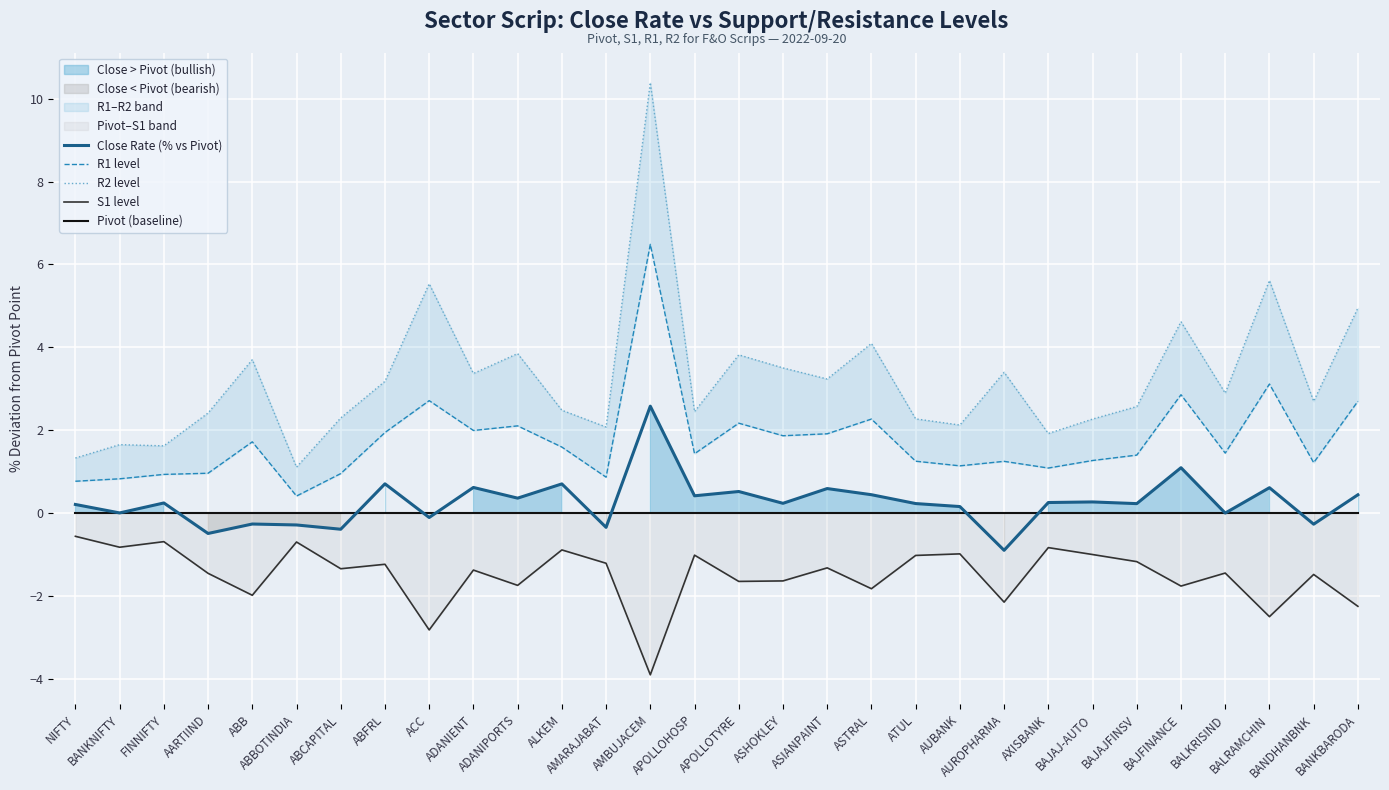

Where does the R1 level series first go above 1?

ABB